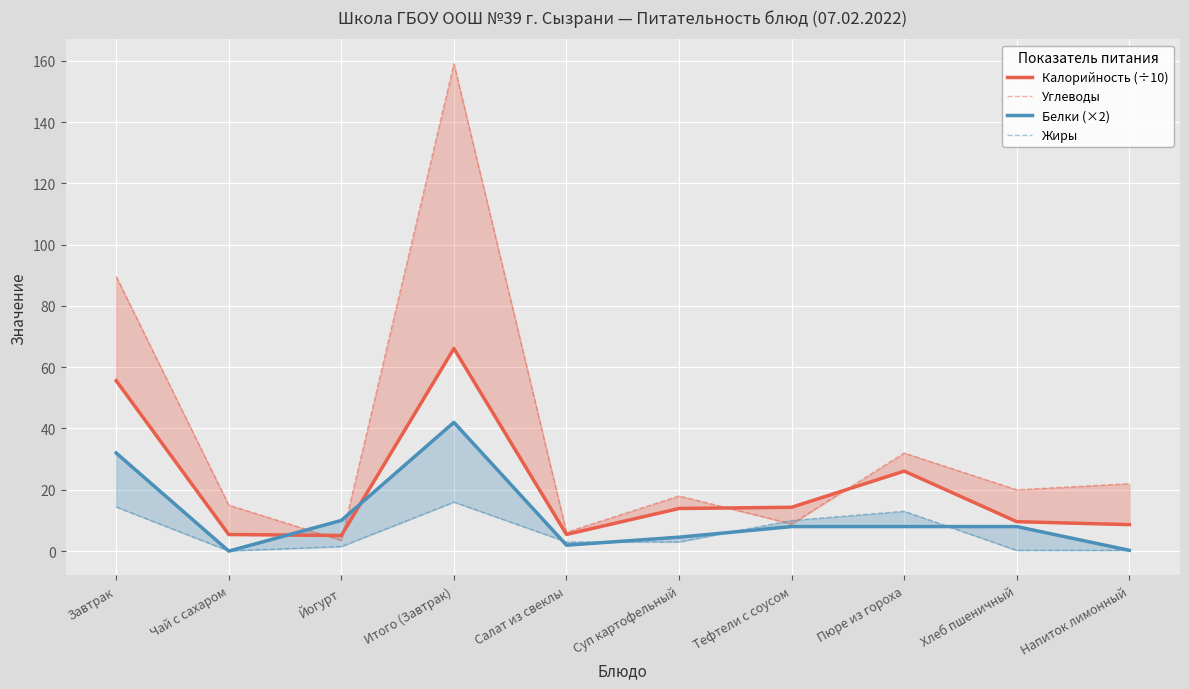

What is the sum of the Белки (×2) values at Тефтели с соусом and Завтрак?

40.0